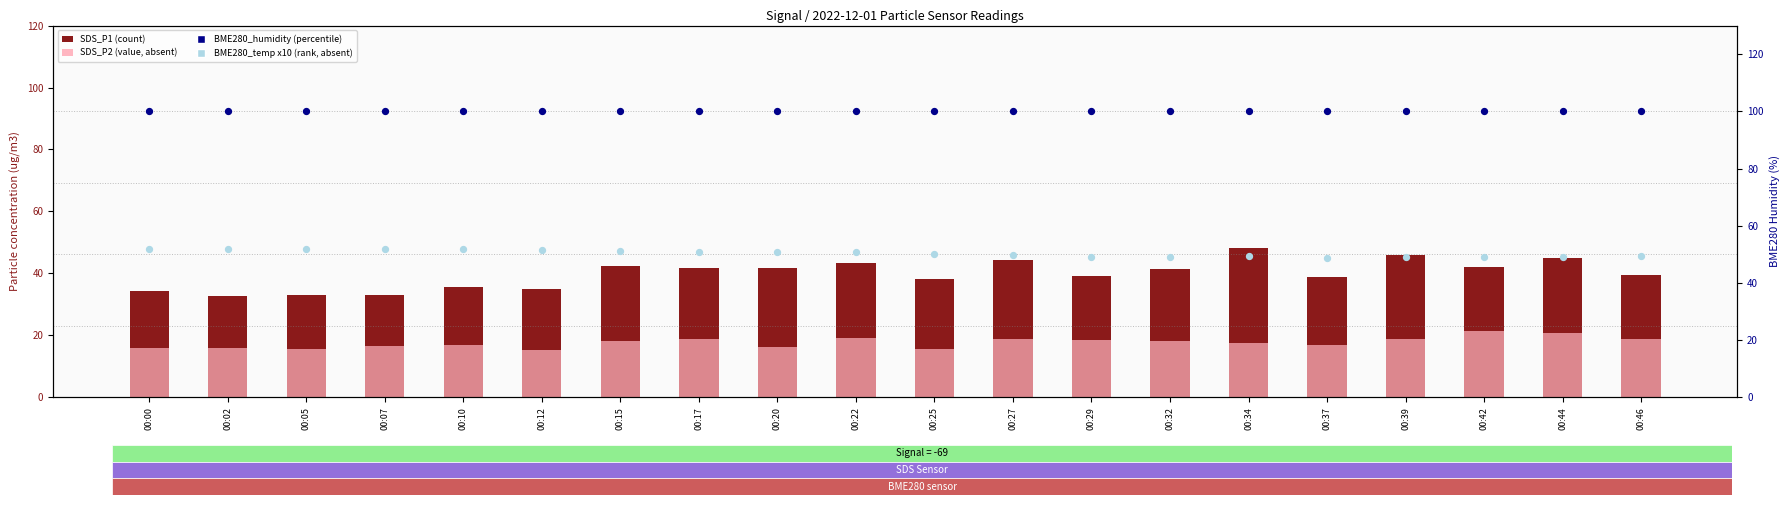

At which category is the sum across all series the highest?

00:34